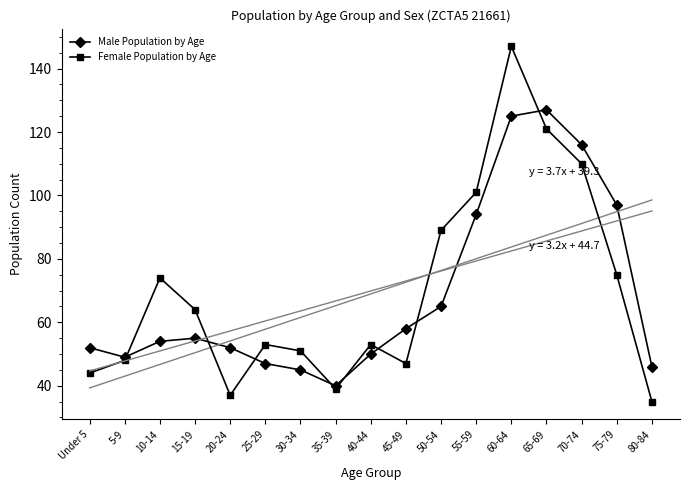

Between which two adjacent categories do Male Population by Age and Female Population by Age first intersect?

5-9 and 10-14